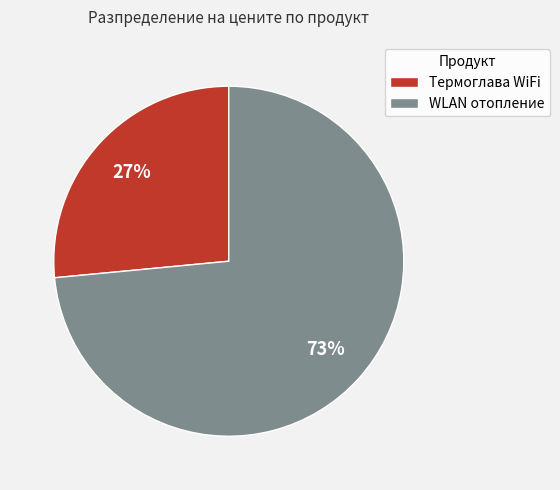

The Термоглава WiFi slice represents 27% of the pie. True or false?

True